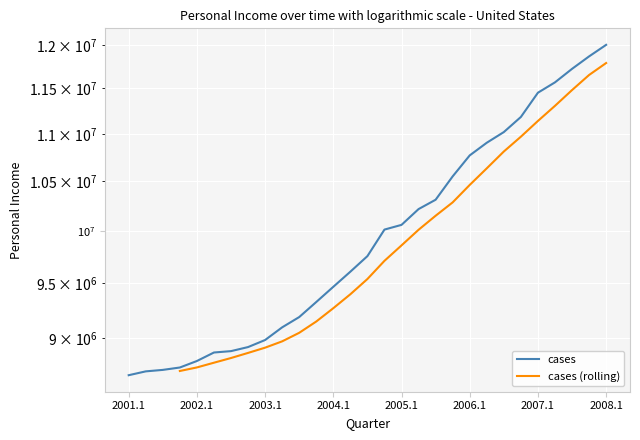

The value at 2007.3 is 11722750. True or false?

True